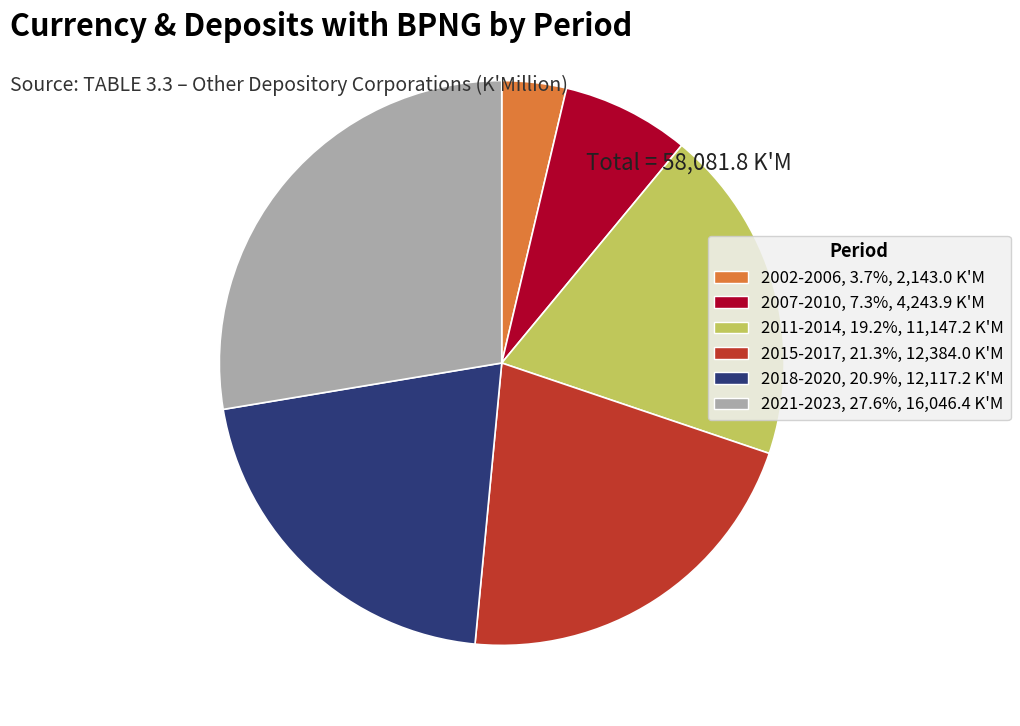

Is there a majority slice in this chart?

No